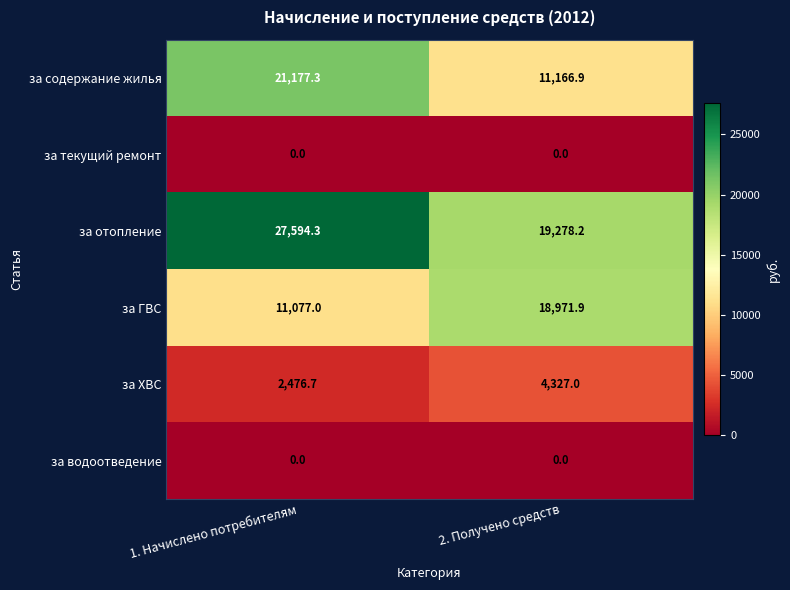

At which label does за содержание жилья reach its minimum?

2. Получено средств